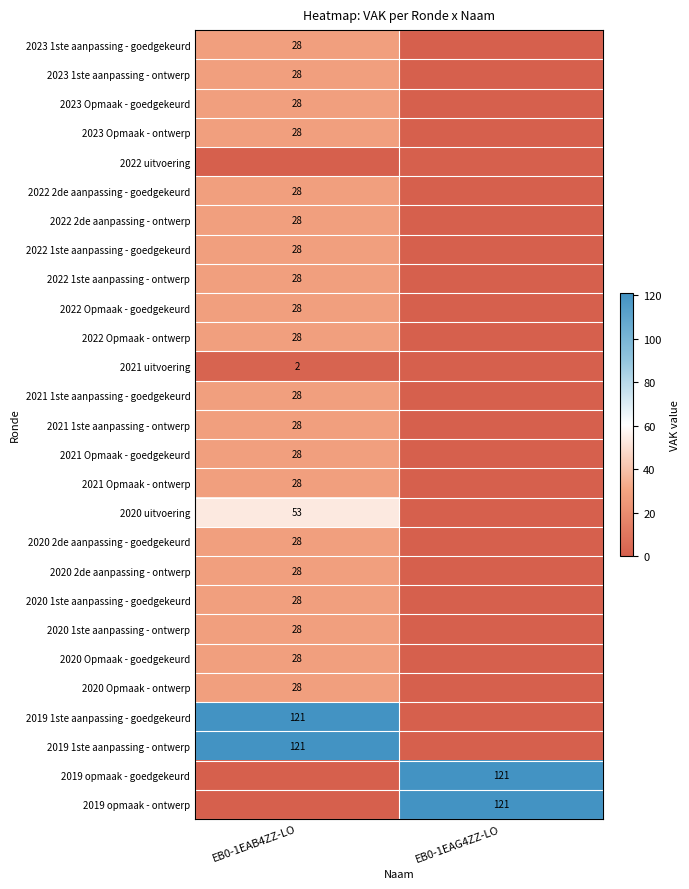

True or false: 2021 Opmaak - goedgekeurd has a value of 12 at EB0-1EAB4ZZ-LO.

False